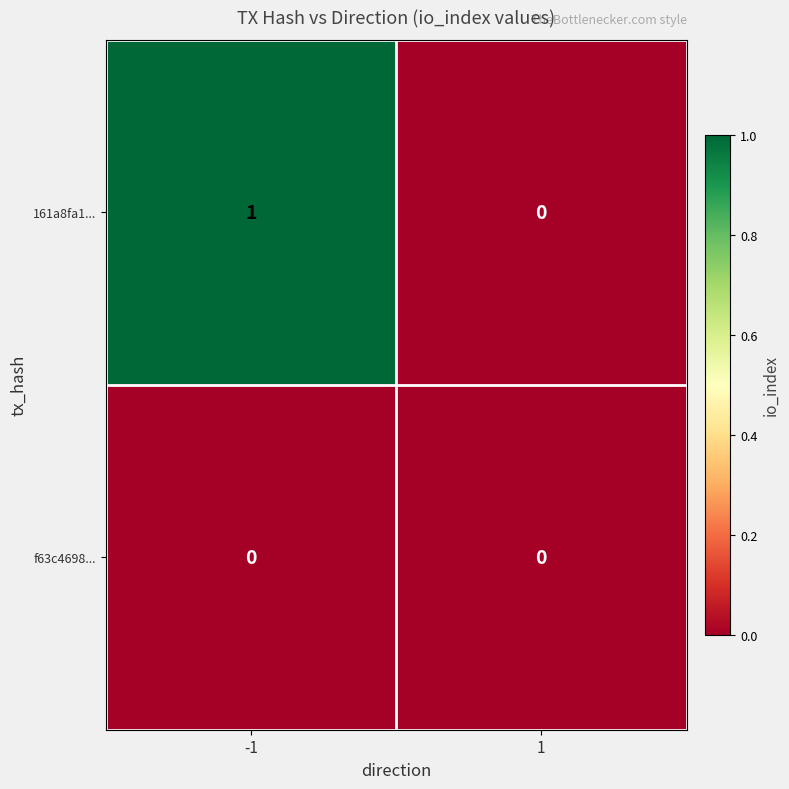

The 161a8fa1... series shows 0 at 1. True or false?

True